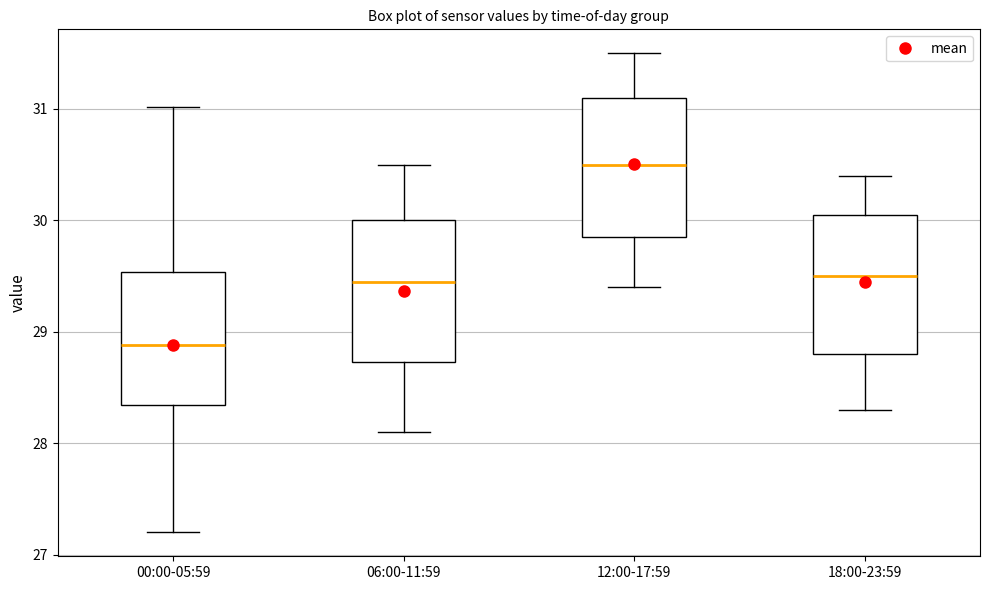

Where is the upper edge of the box for 18:00-23:59 on the y-axis? The values are not printed on the chart, so give them approximately, as read against the axis.

30.1